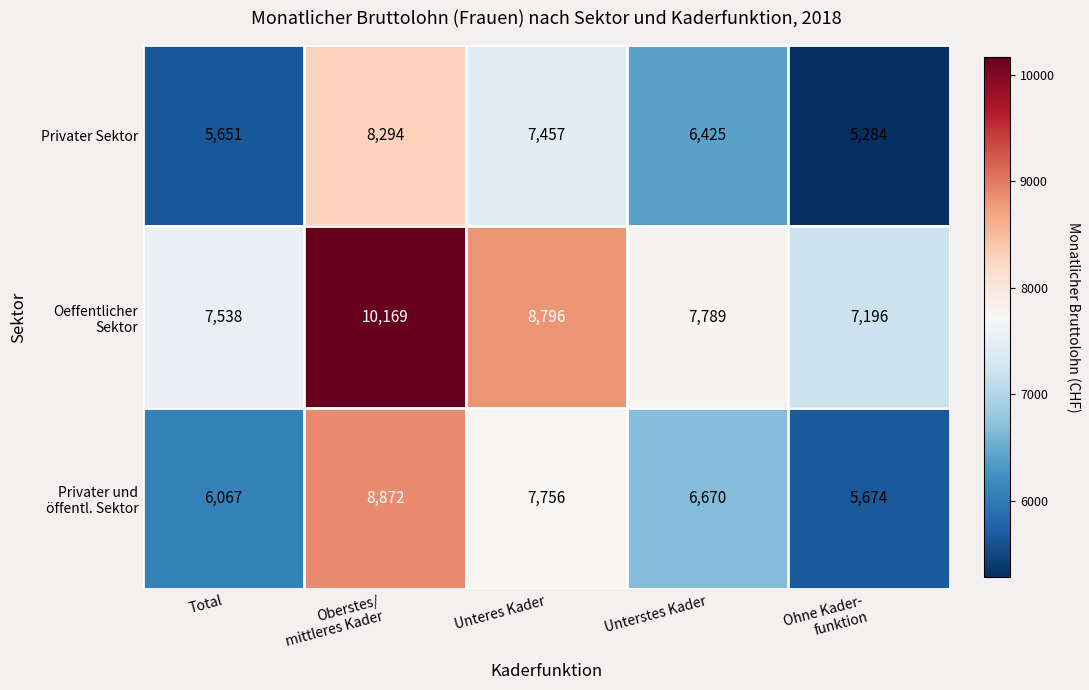

The Privater Sektor series shows 10785 at Unterstes Kader. True or false?

False